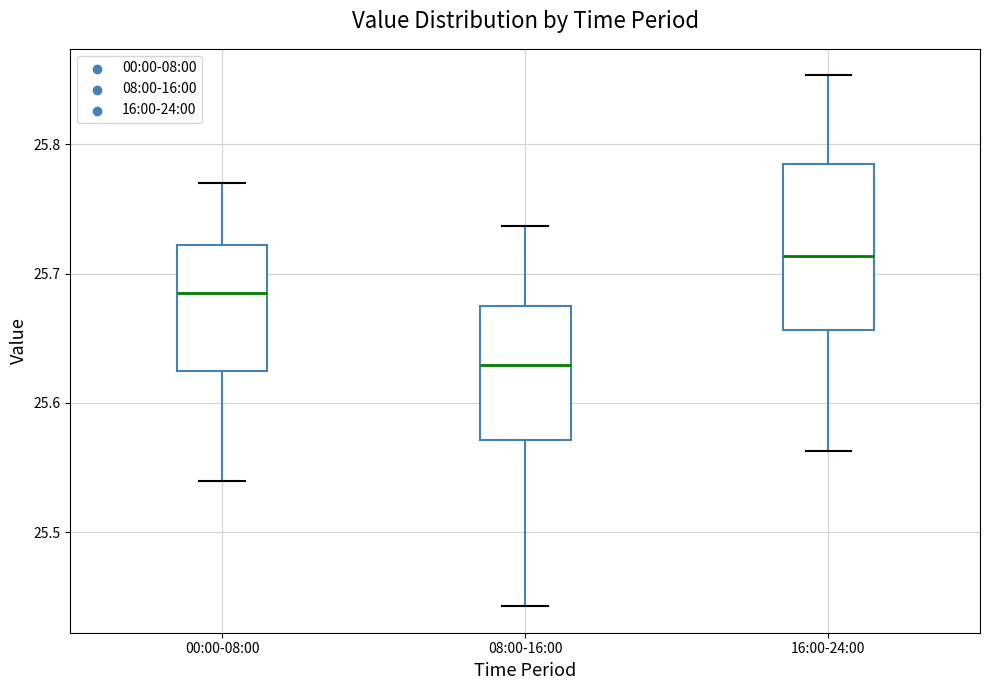

Reading left to right, transcribe this box plot: for each box, give where its median line is, the range the box spans, and where its two whiskers end, as read against the y-axis. The values are not printed on the chart, so give them approximately, as read against the axis.

00:00-08:00: median 25.69, box 25.63 to 25.72, whiskers 25.54 to 25.77
08:00-16:00: median 25.63, box 25.57 to 25.67, whiskers 25.44 to 25.74
16:00-24:00: median 25.71, box 25.66 to 25.79, whiskers 25.56 to 25.85